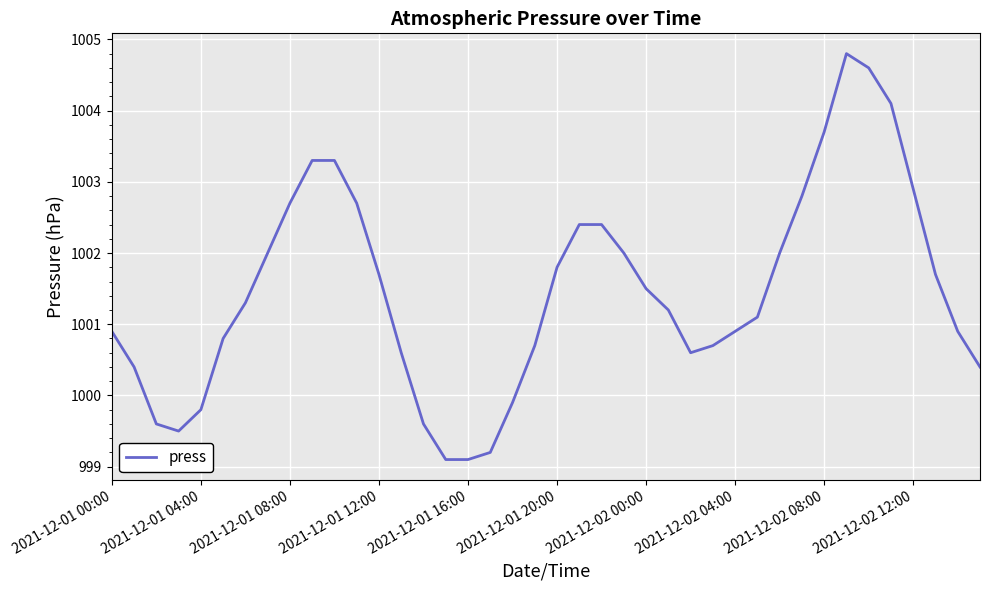

What is the smallest value displayed?

999.1